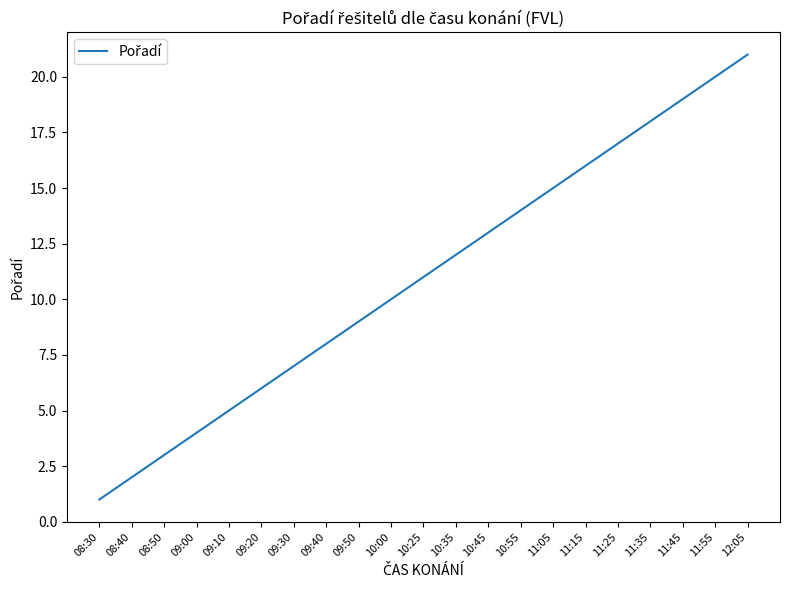

At which label is the value closest to 11?

10:25